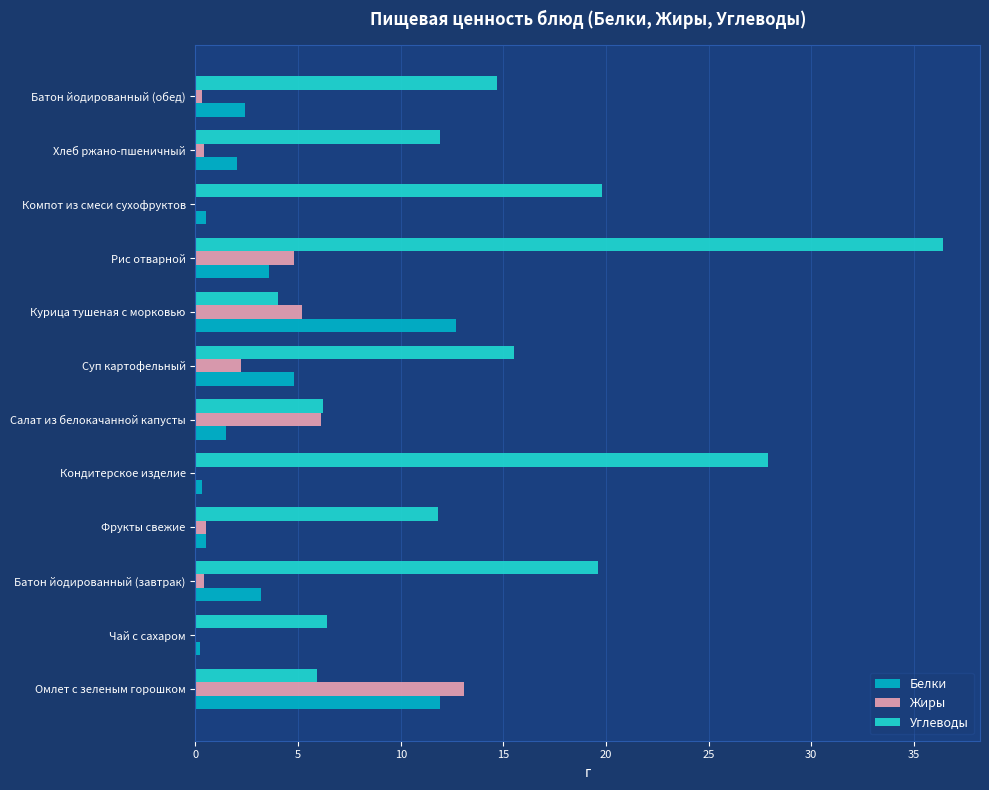

What is the sum of all Белки values?

43.6